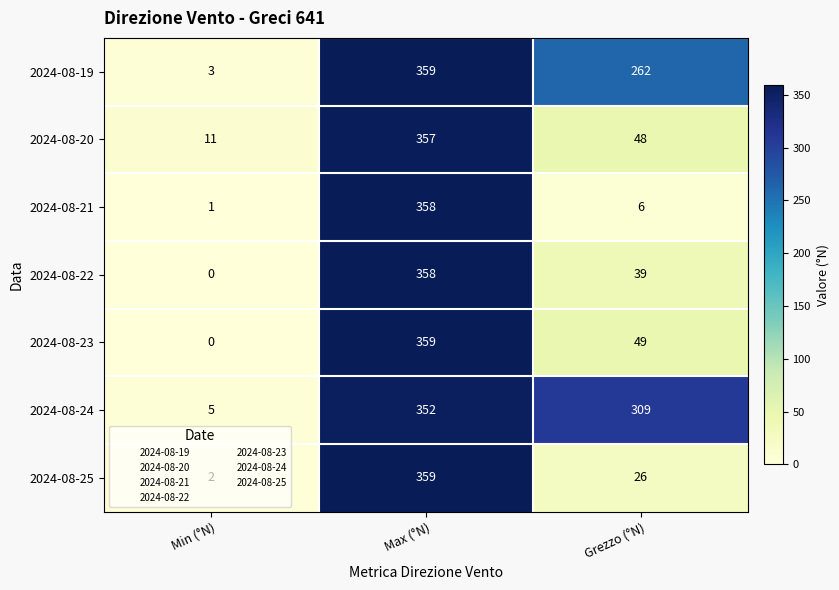

How many distinct data groups are displayed?

7